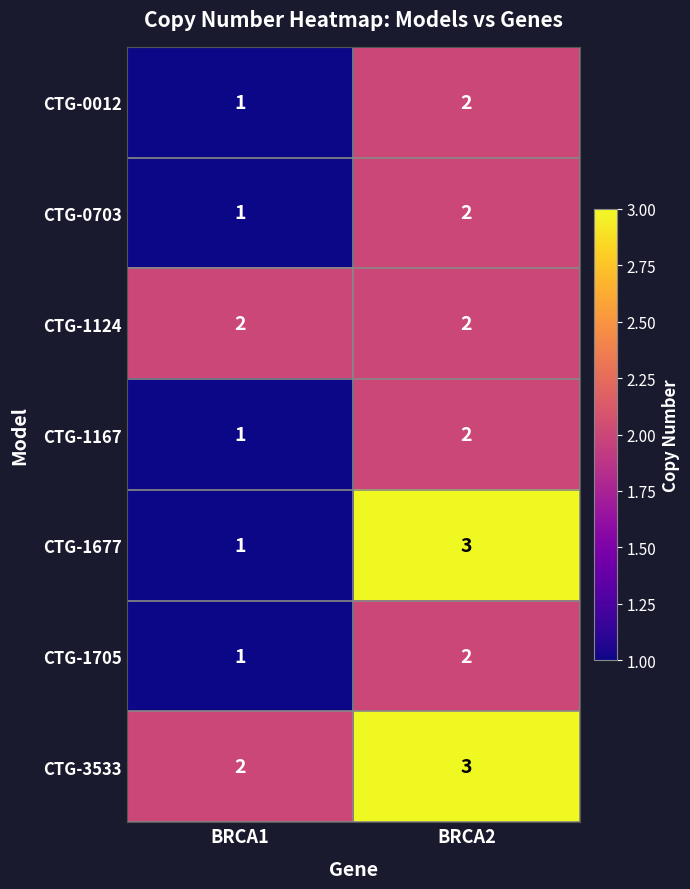

The value of CTG-1124 at BRCA2 is 2. True or false?

True